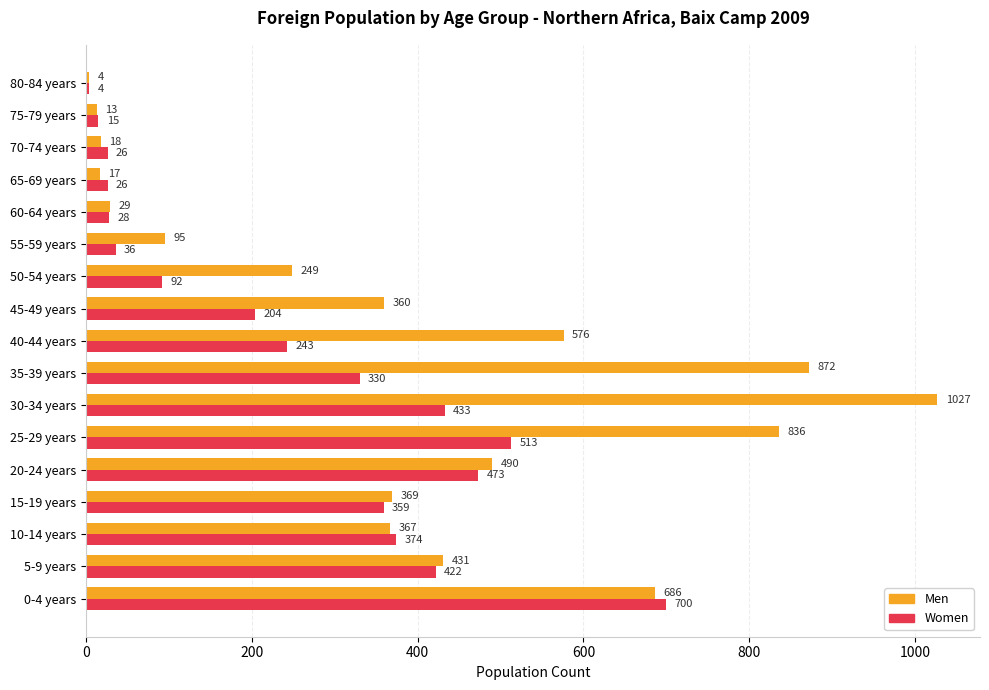

What is the maximum value for Men?

1027